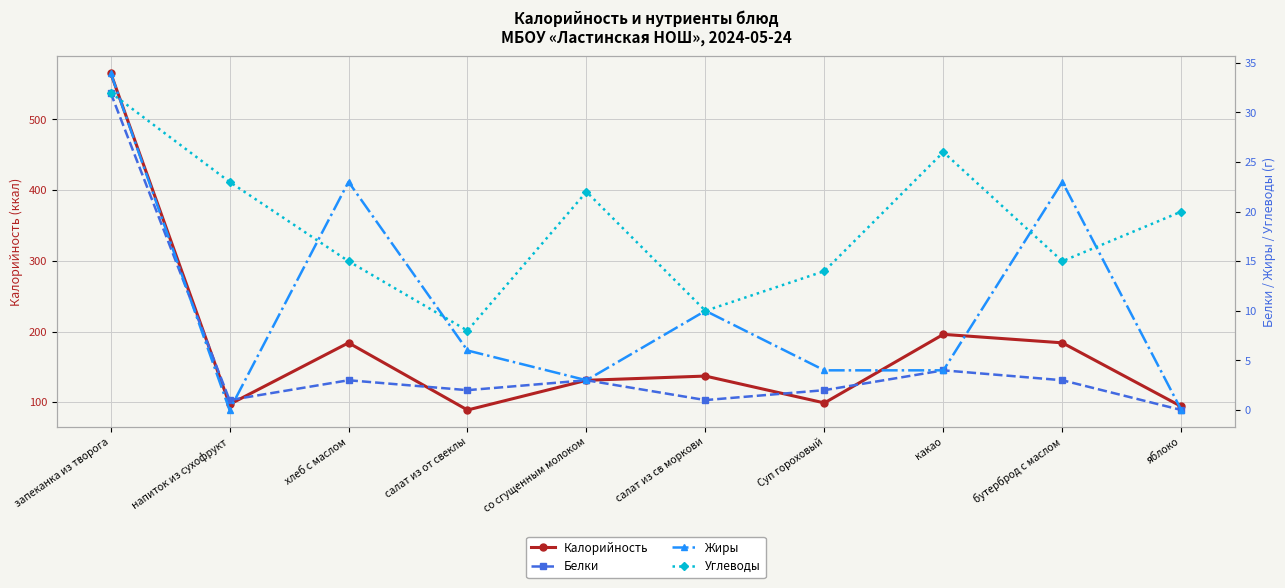

How many interior local valleys does the Жиры series have?

2